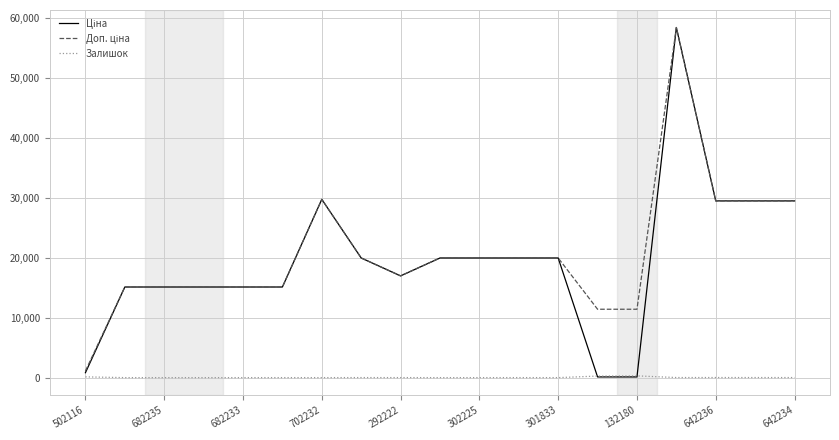

How many lines are shown in the chart?

3